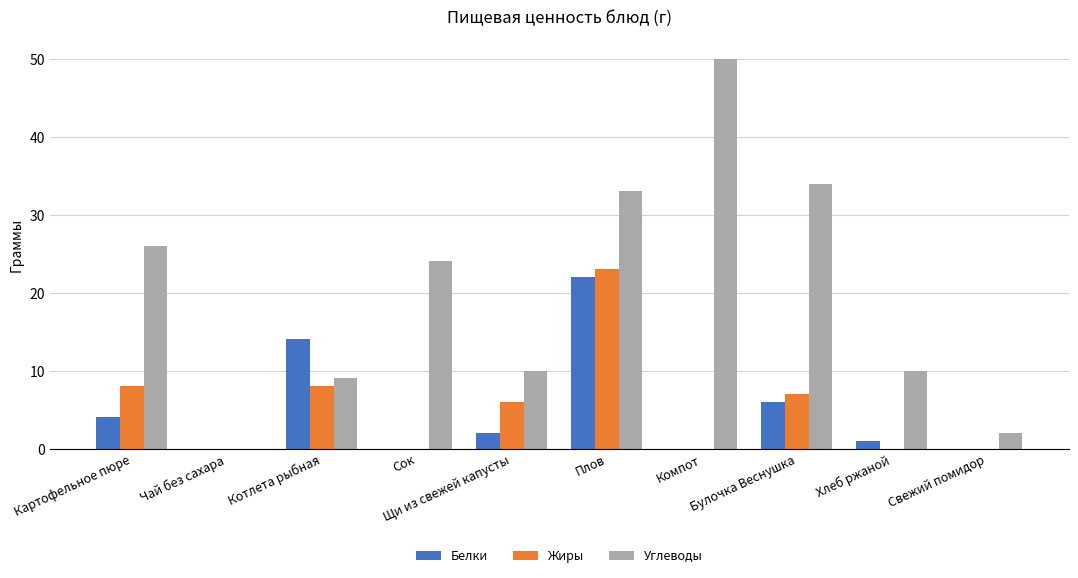

Are the bars horizontal?

No